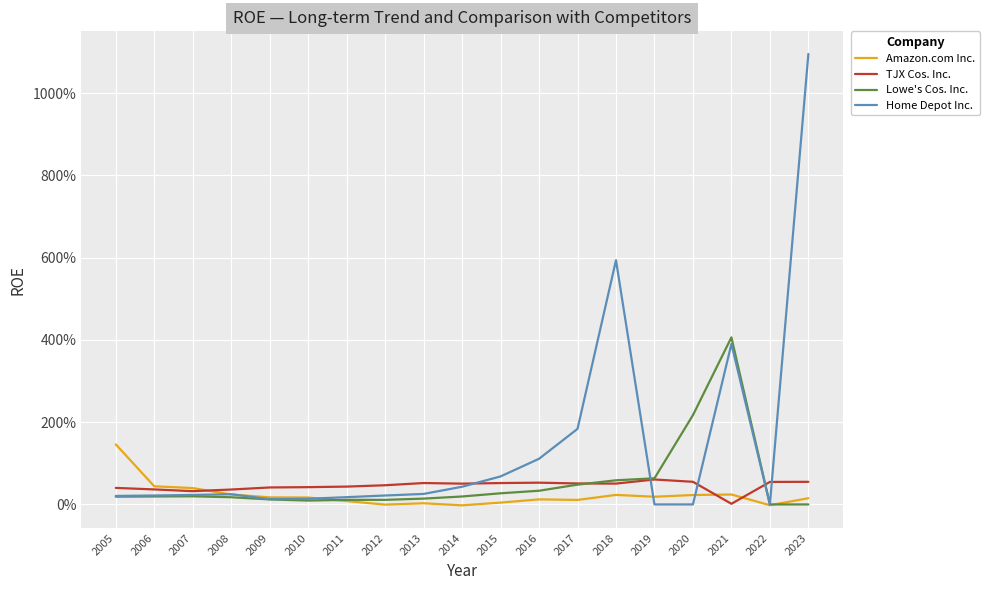

True or false: Lowe's Cos. Inc. has more than 0 points higher than both neighbors.

True